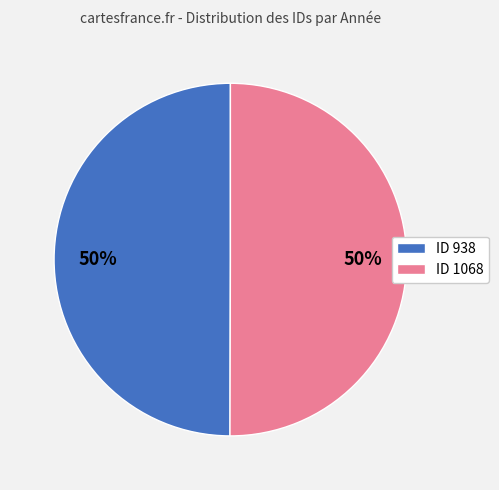

Do ID 1068 and ID 938 together represent more than half of the pie?

Yes